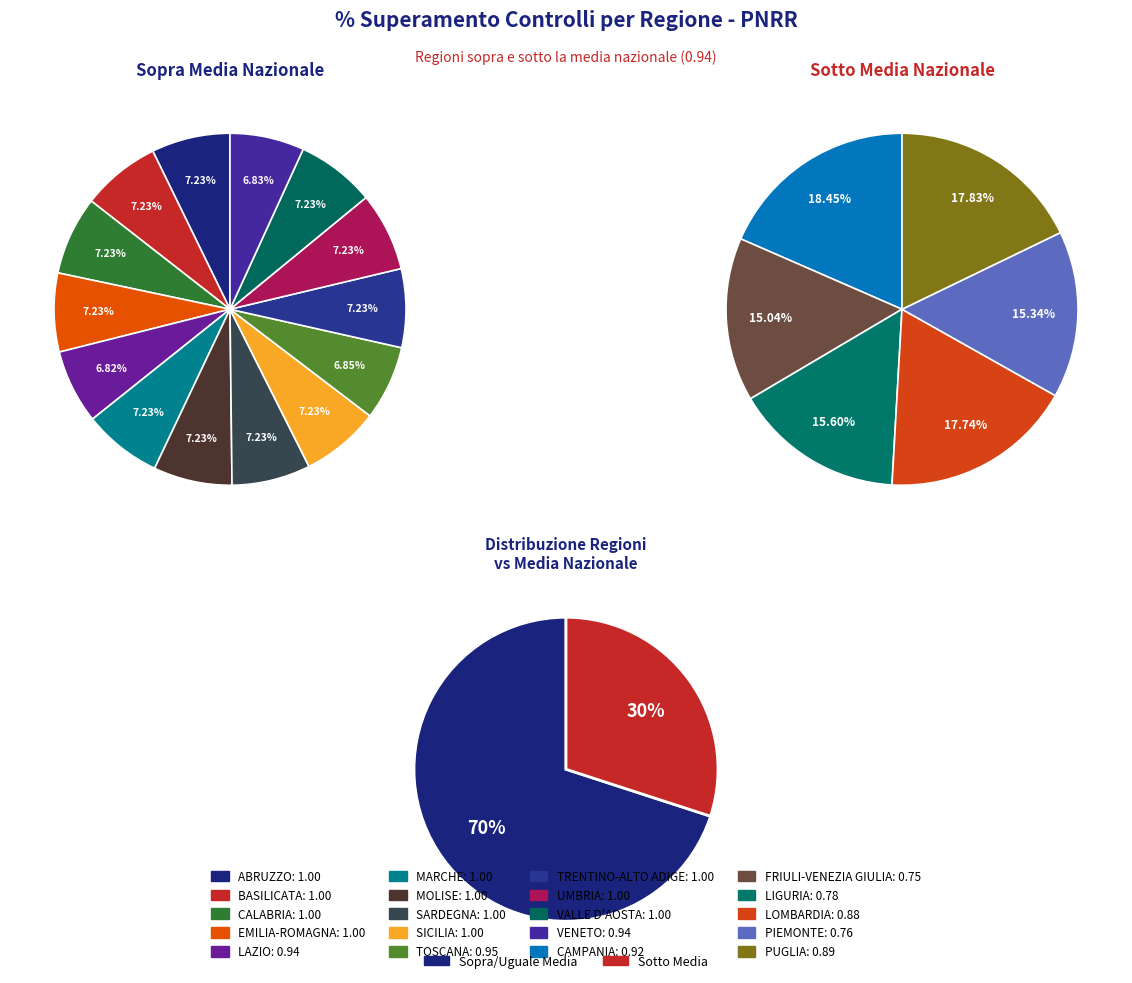

What is the ratio of the value at FRIULI-VENEZIA GIULIA to the value at SARDEGNA?

0.8